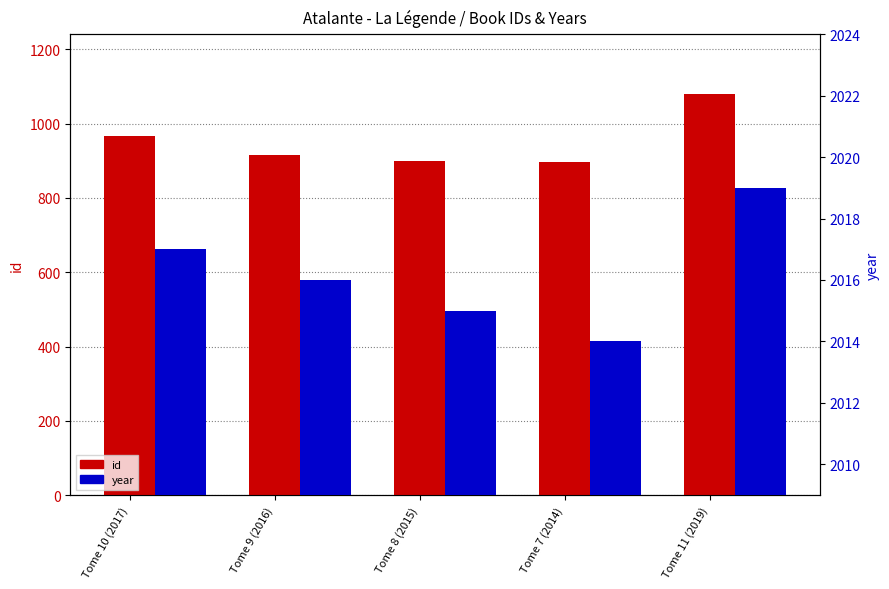

What is the label of the 5th bar from the right?

Tome 10 (2017)